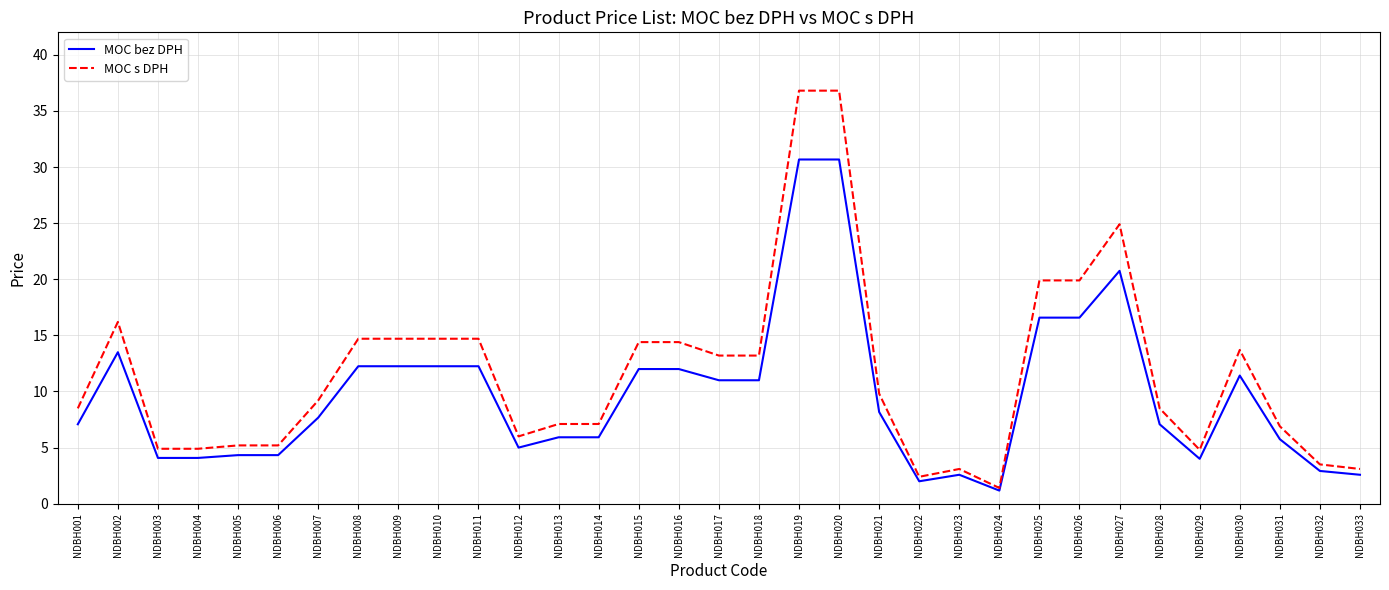

What is the spread (max minus min) of values at NDBH019?

6.1